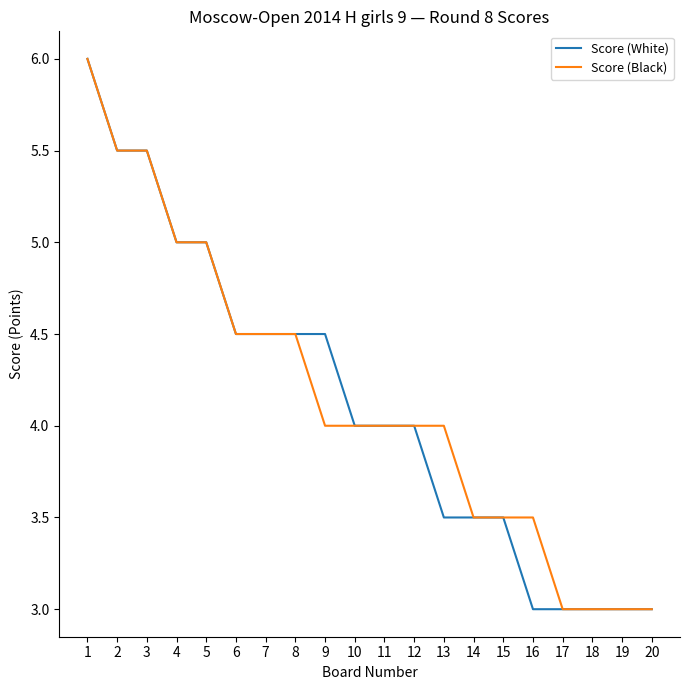

What is the average value of the Score (Black) series?

4.2